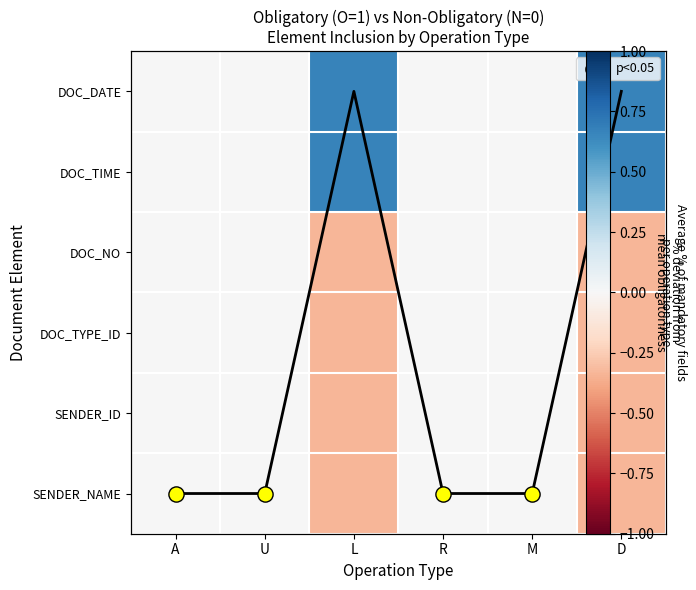

Is the value of DOC_TIME at R greater than the value of DOC_NO at M?

No